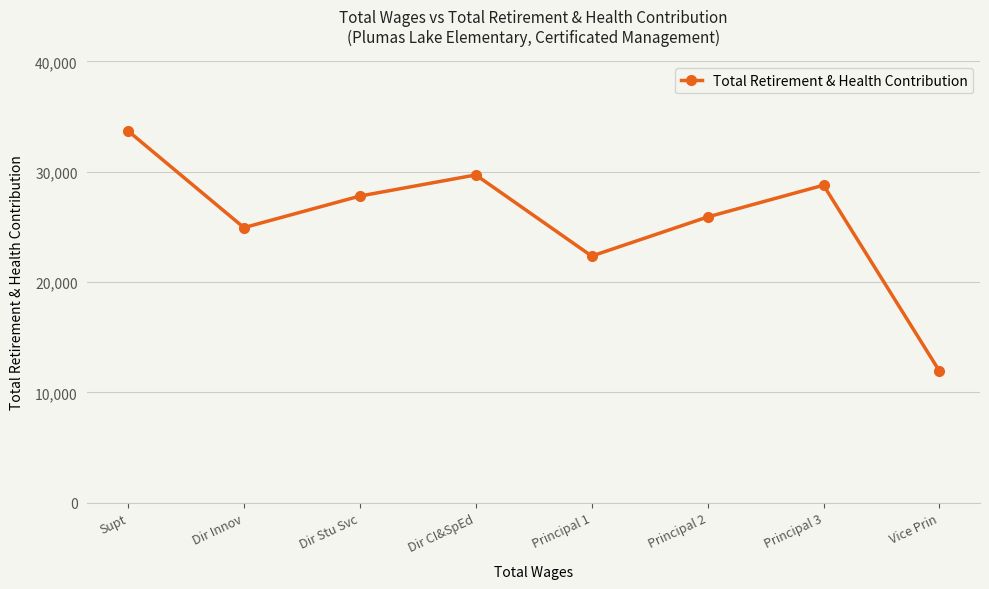

Between Supt and Principal 1, which is larger?

Supt